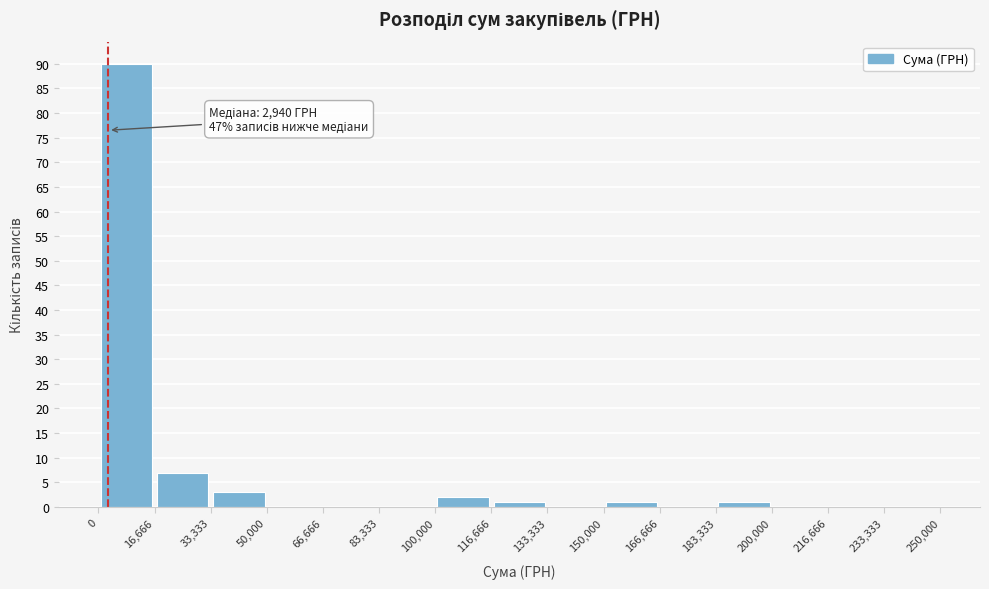

Over which range of the x-axis is the bar tallest?

0 to 16,666